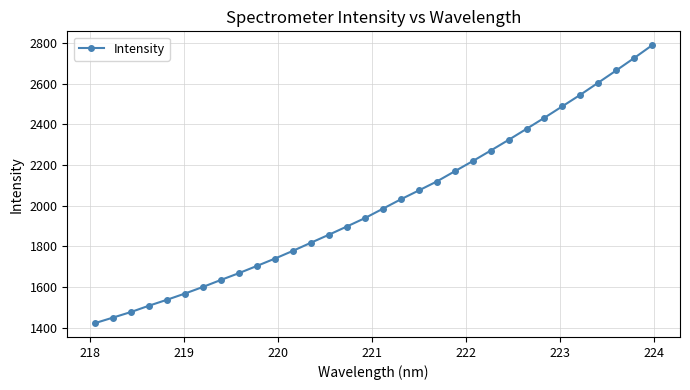

What is the minimum value shown in the chart?

1423.2